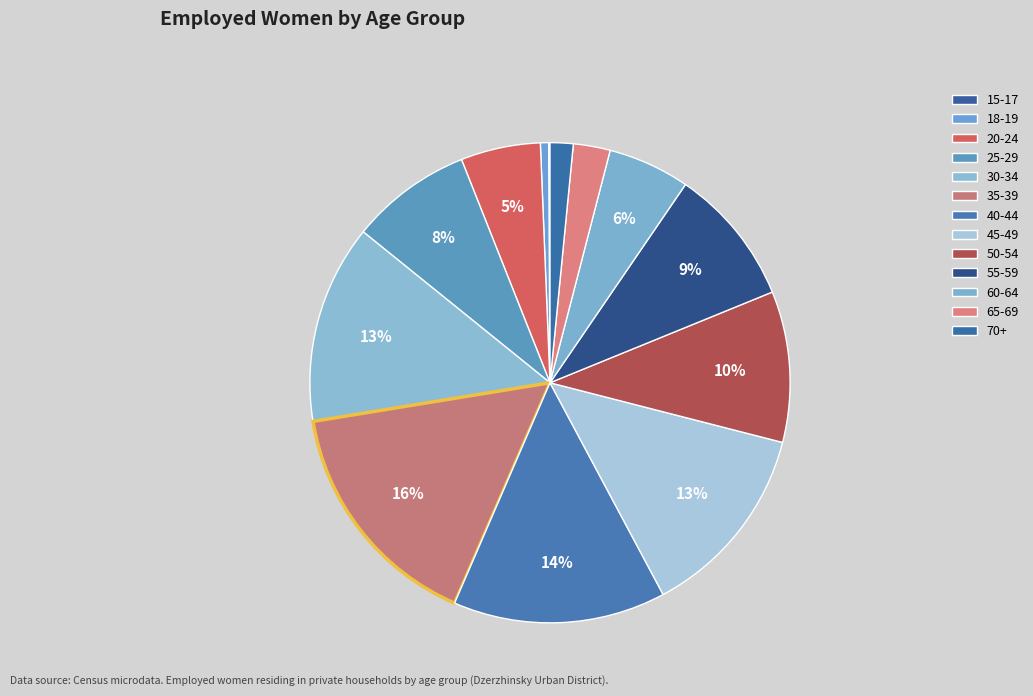

How many segments does this pie chart have?

13